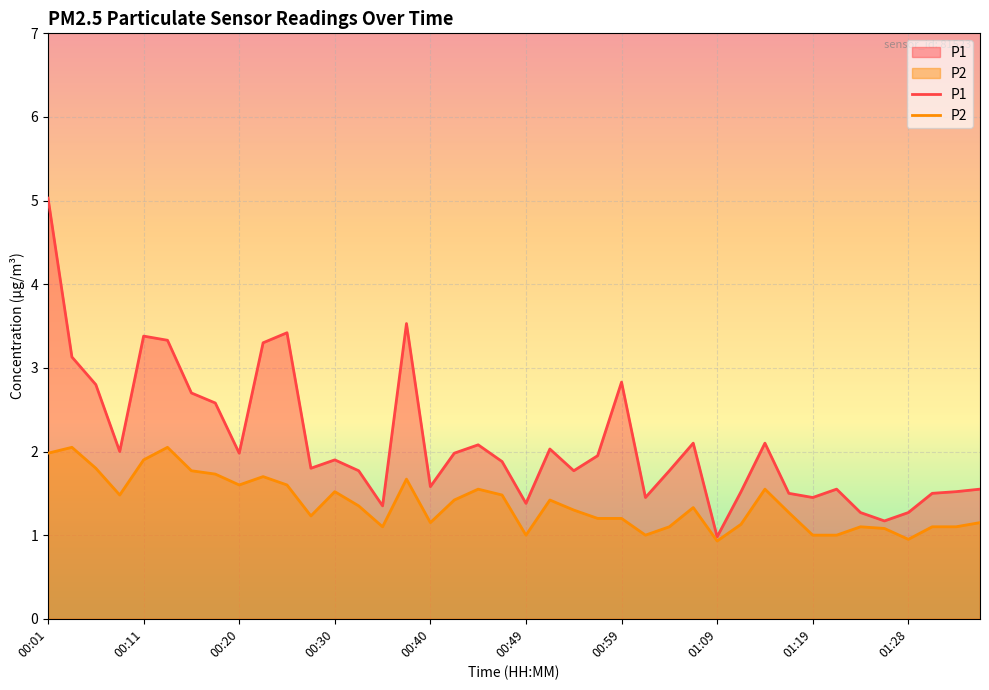

How many lines are shown in the chart?

2